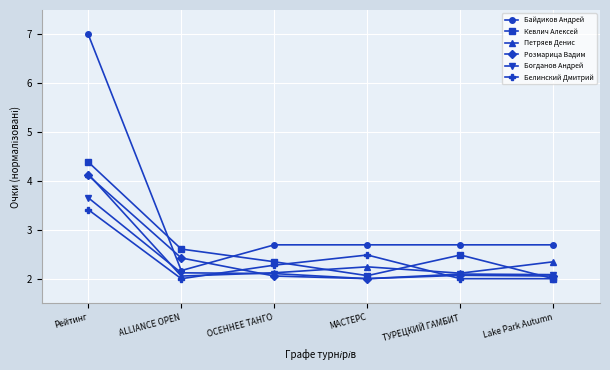

Which series has the largest range (max minus min)?

Байдиков Андрей